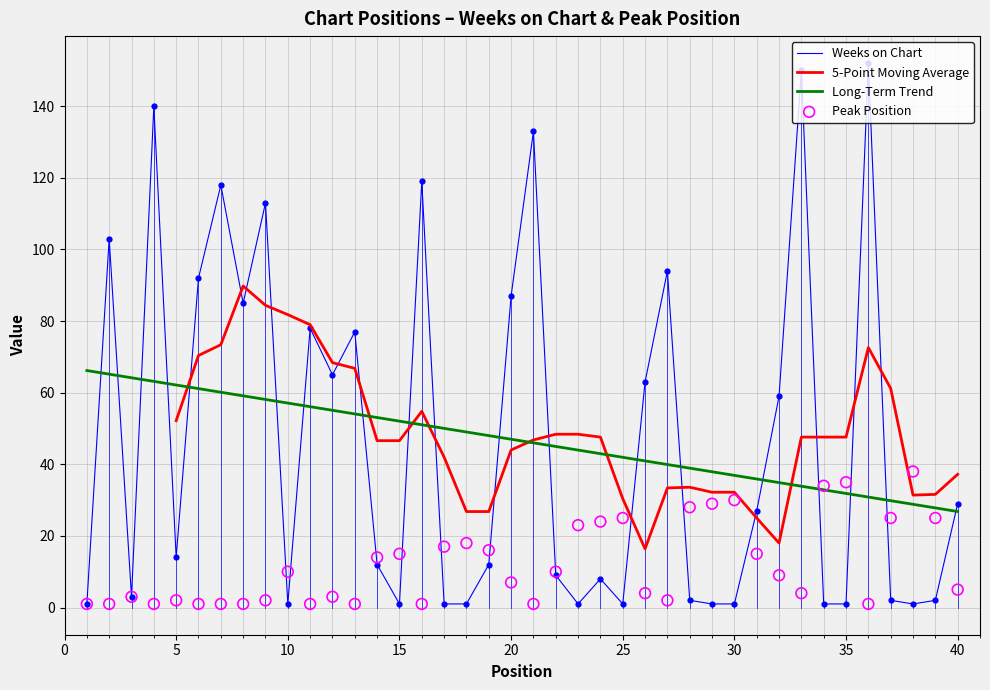

What is the total value across all series at 36?

153